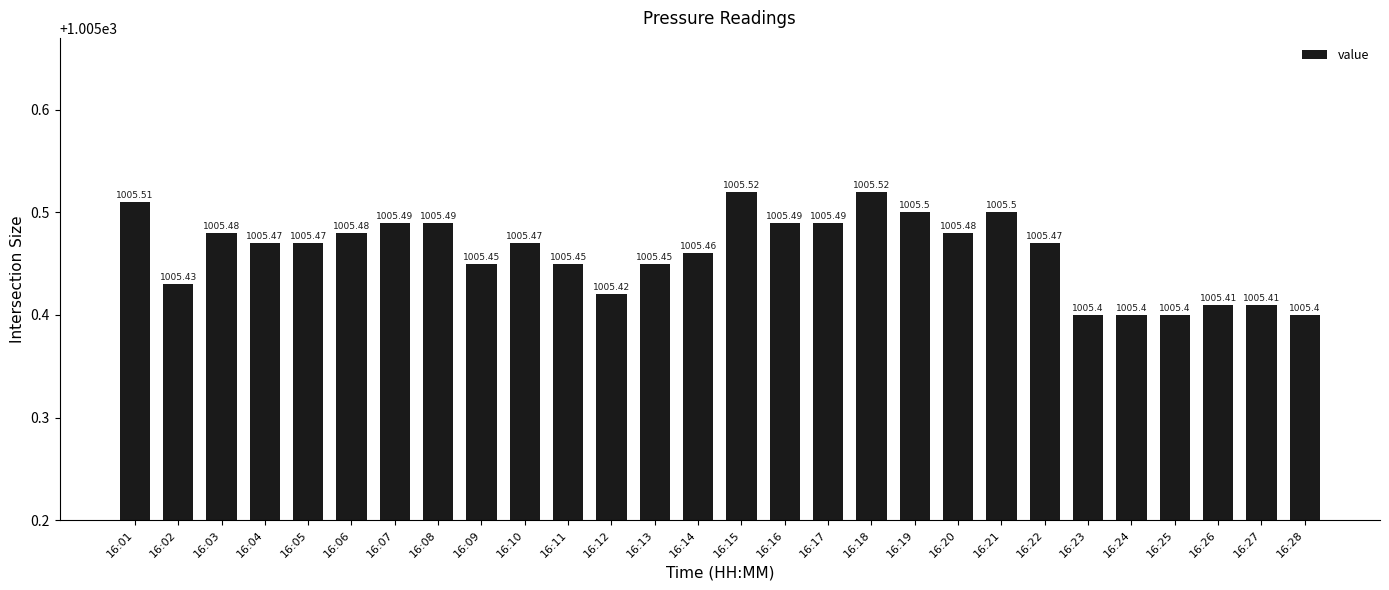

Count the number of data series in this chart.

1